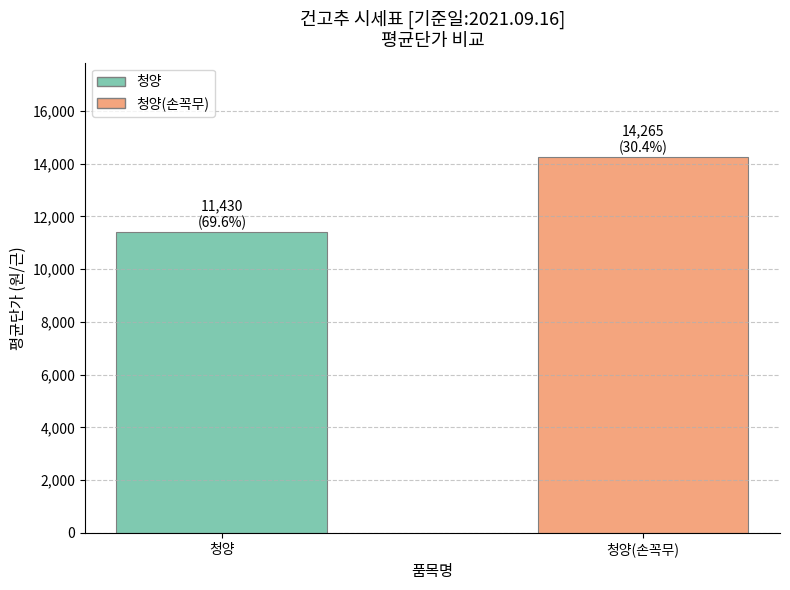

What is the ratio of the value at 청양(손꼭무) to the value at 청양?

1.2